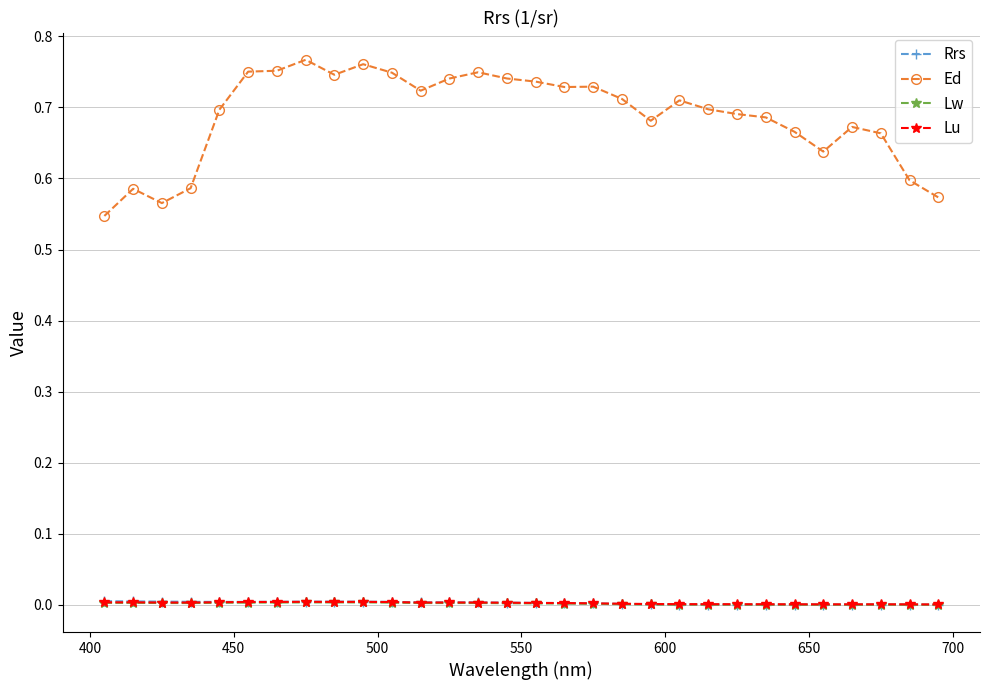

Which series has the largest total across all categories?

Ed